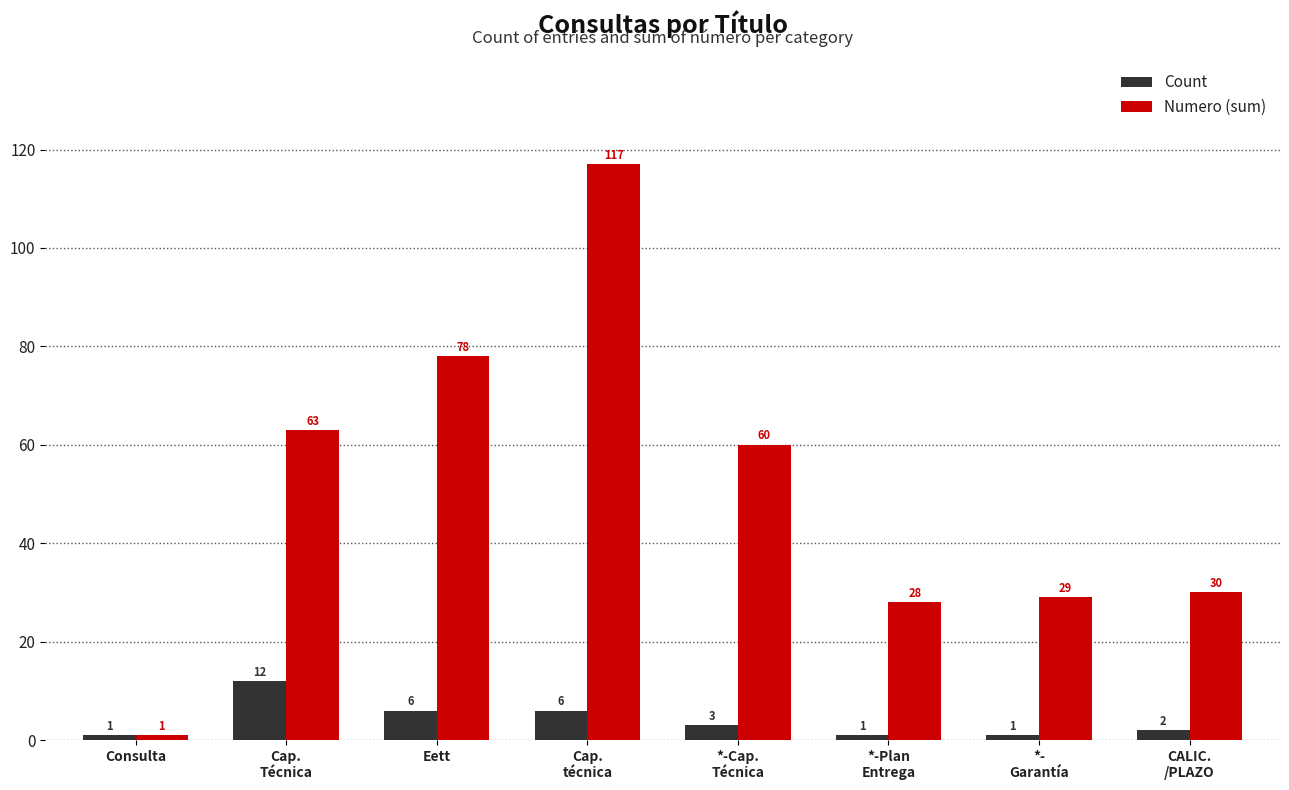

What is the sum of all Numero (sum) values?

406